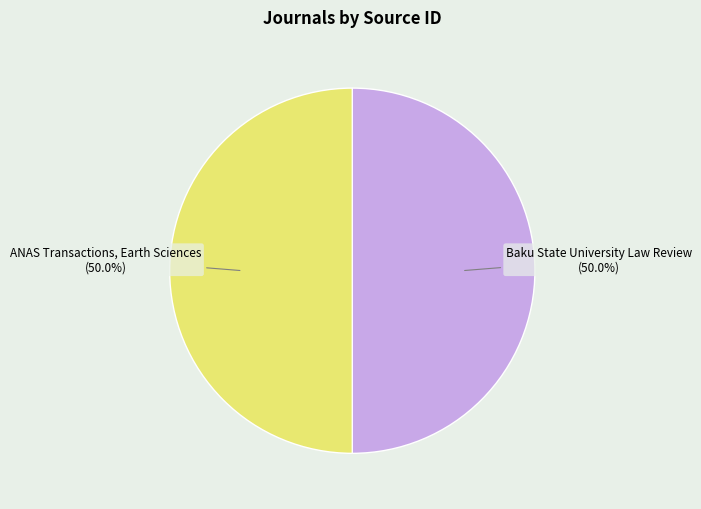

What is the total percentage of ANAS Transactions, Earth Sciences (50.0%) and Baku State University Law Review (50.0%)?

100.0%